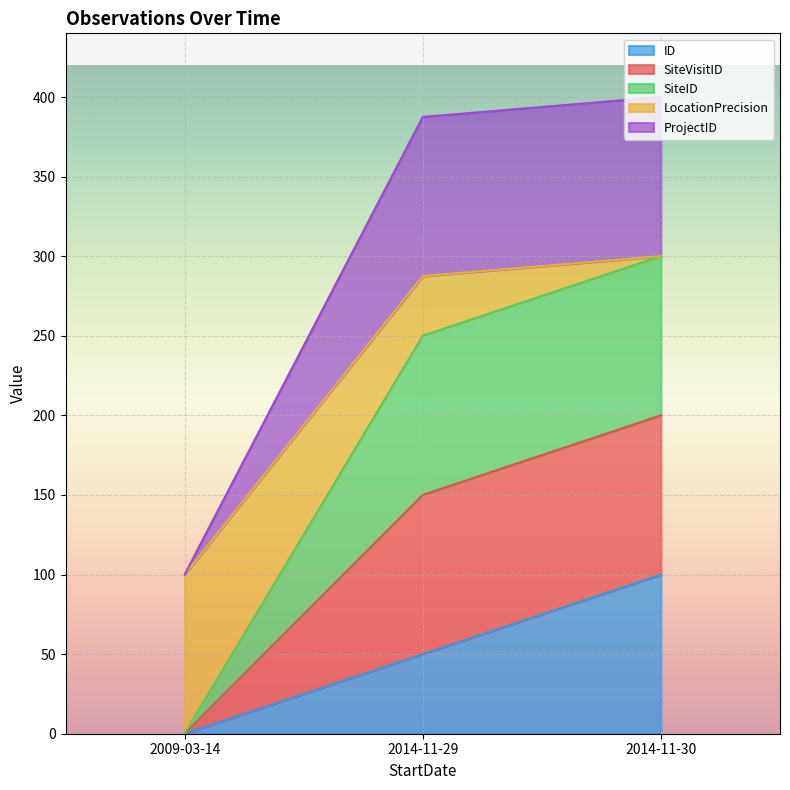

At which label does ProjectID first exceed 249?

2014-11-29